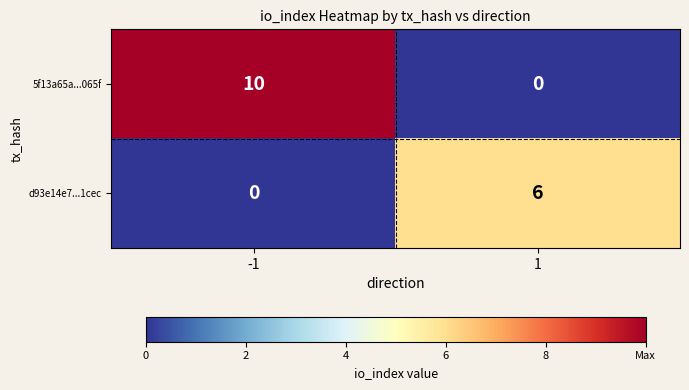

What is the difference between the d93e14e7...1cec values at 1 and -1?

6